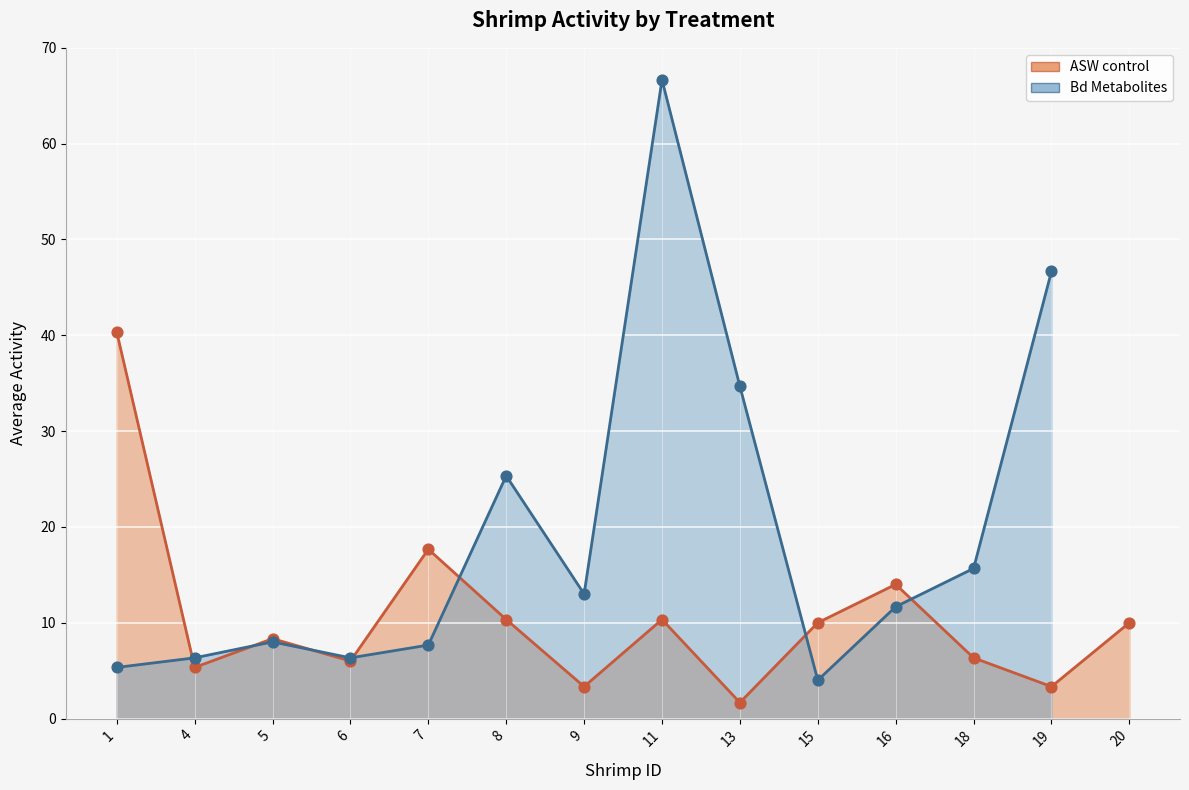

Approximately how many times larger is the value at 4 compared to 7?

0.3